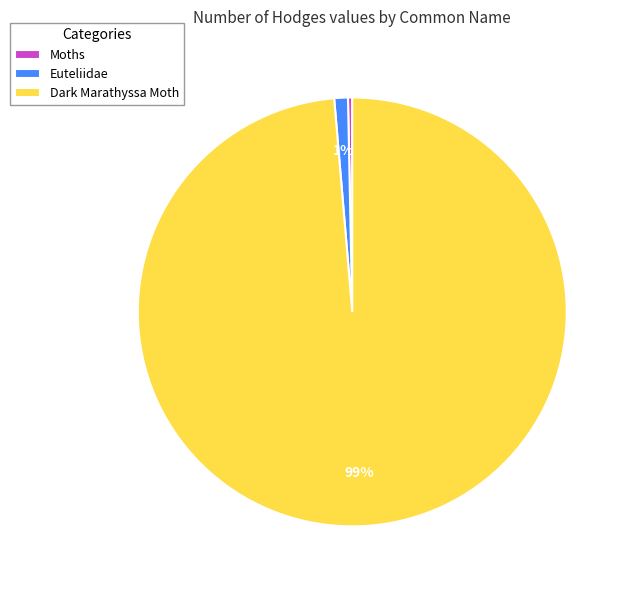

Which slice is the largest?

Dark Marathyssa Moth